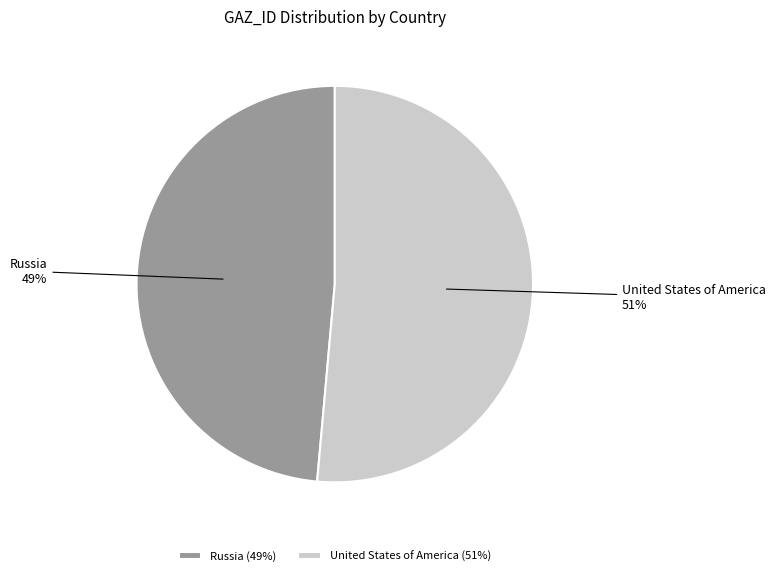

Do Russia and United States of America together represent more than half of the pie?

Yes